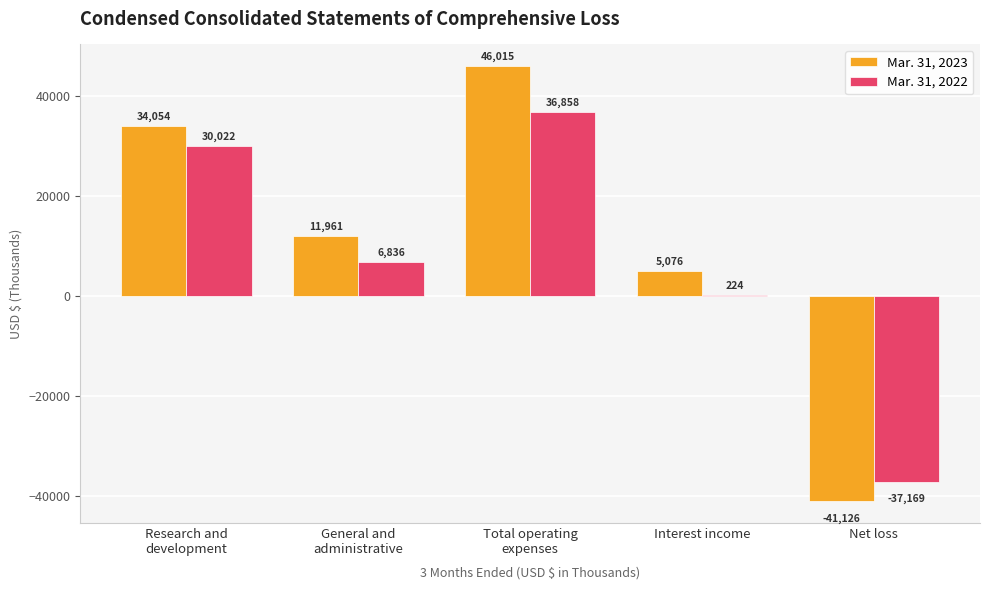

The Mar. 31, 2022 series shows 224 at Interest income. True or false?

True